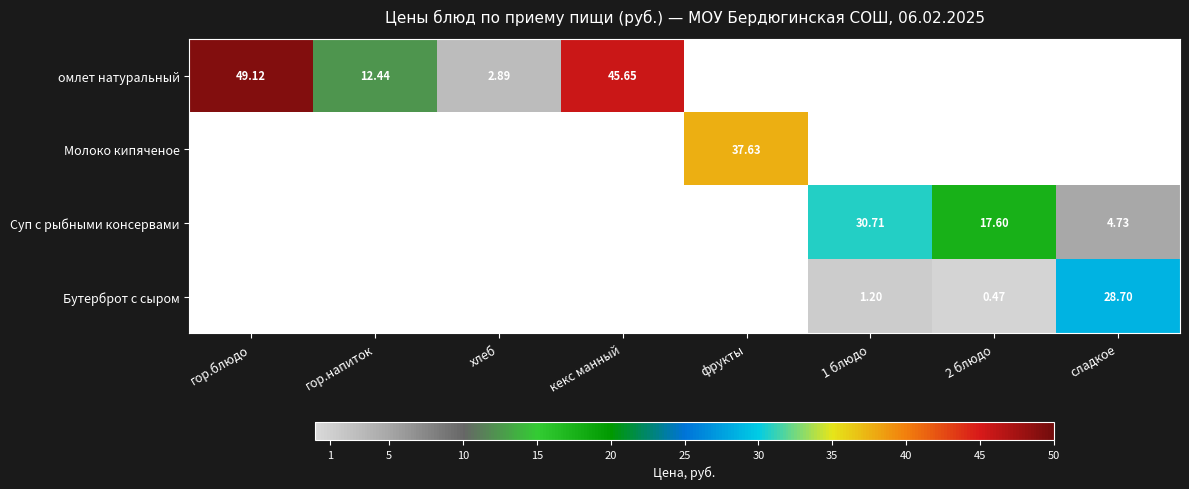

Where is омлет натуральный nearest to the value 24?

гор.напиток